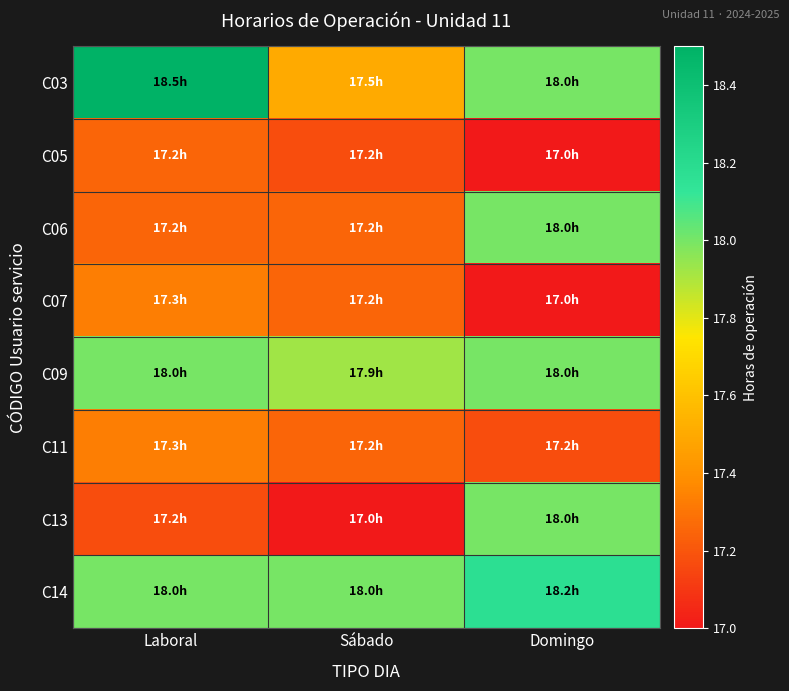

What is the total value across all series at Sábado?

139.3